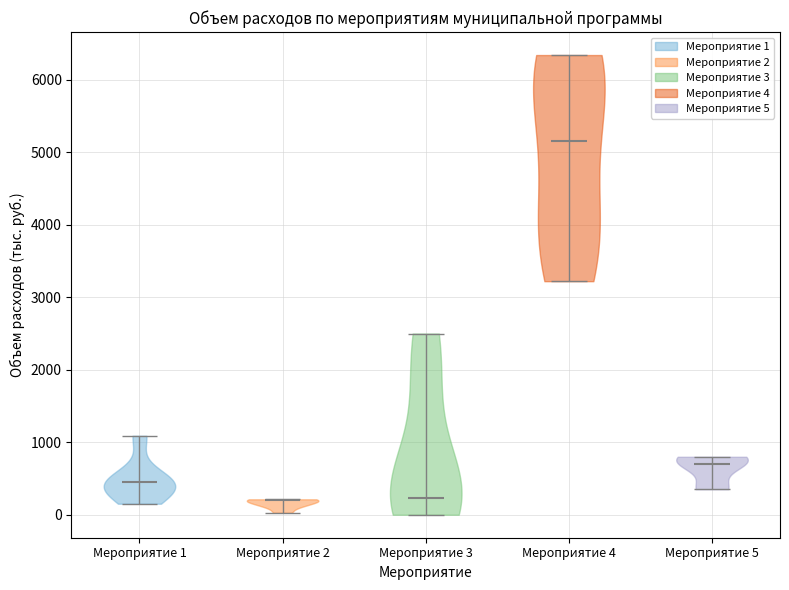

Reading left to right, read every violin against the y-axis: where its median line is, and the lowest and highest points it reaches. The values are not printed on the chart, so give them approximately, as read against the axis.

Мероприятие 1: median line 400, lowest point 200, highest point 1100
Мероприятие 2: median line 200, lowest point 0, highest point 200
Мероприятие 3: median line 200, lowest point 0, highest point 2500
Мероприятие 4: median line 5200, lowest point 3200, highest point 6300
Мероприятие 5: median line 700, lowest point 400, highest point 800